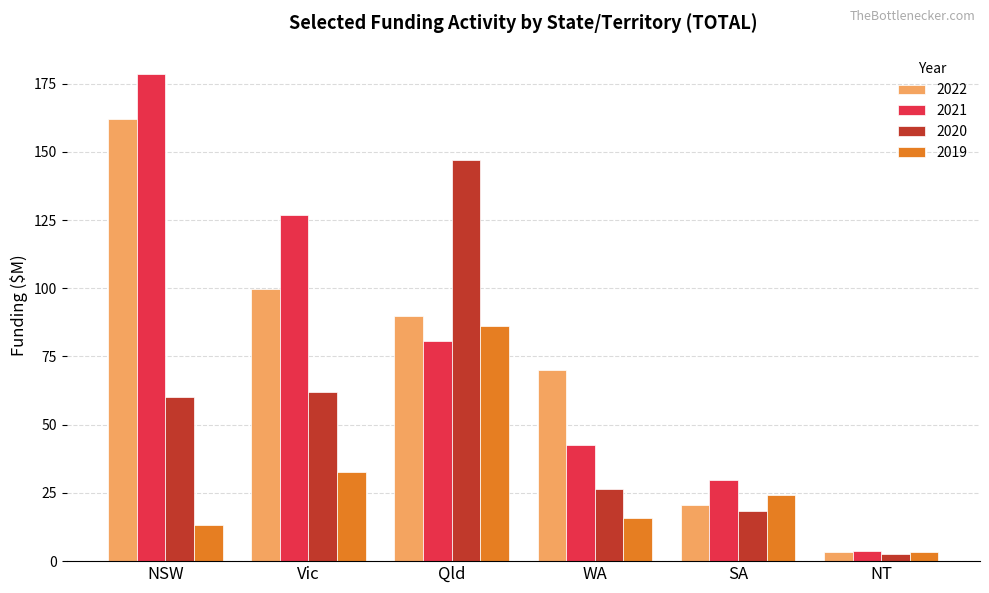

What is the label of the 3rd bar from the left?

Qld